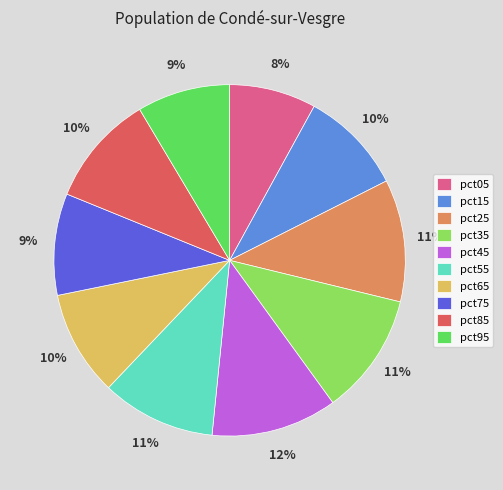

Is it true that pct15 is 10% of the pie?

True